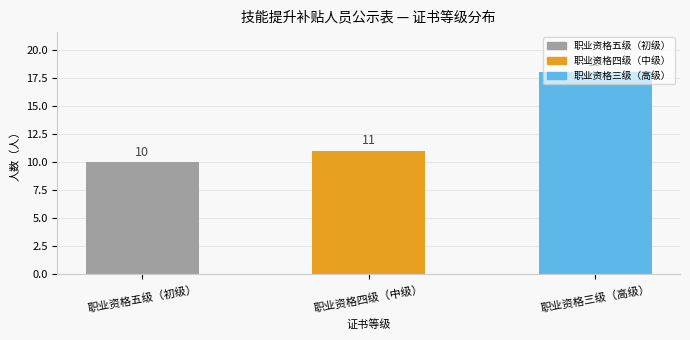

Is it true that the value at 职业资格五级（初级） is 6?

False